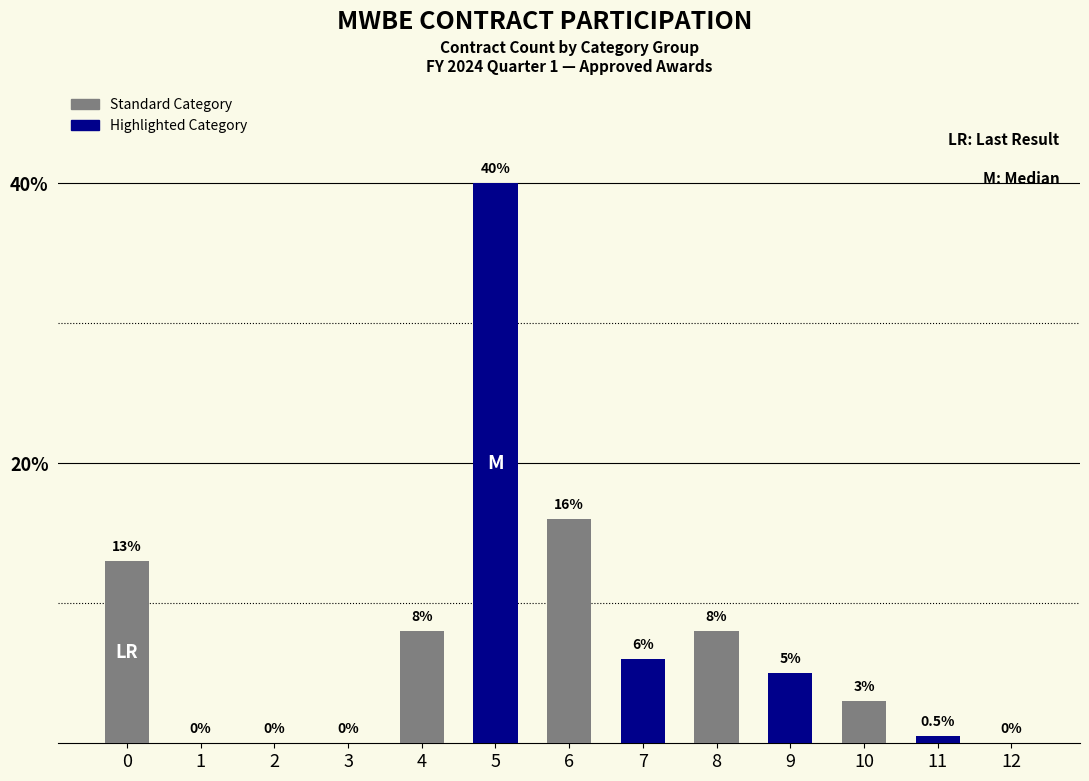

How many data points does each series have?

13